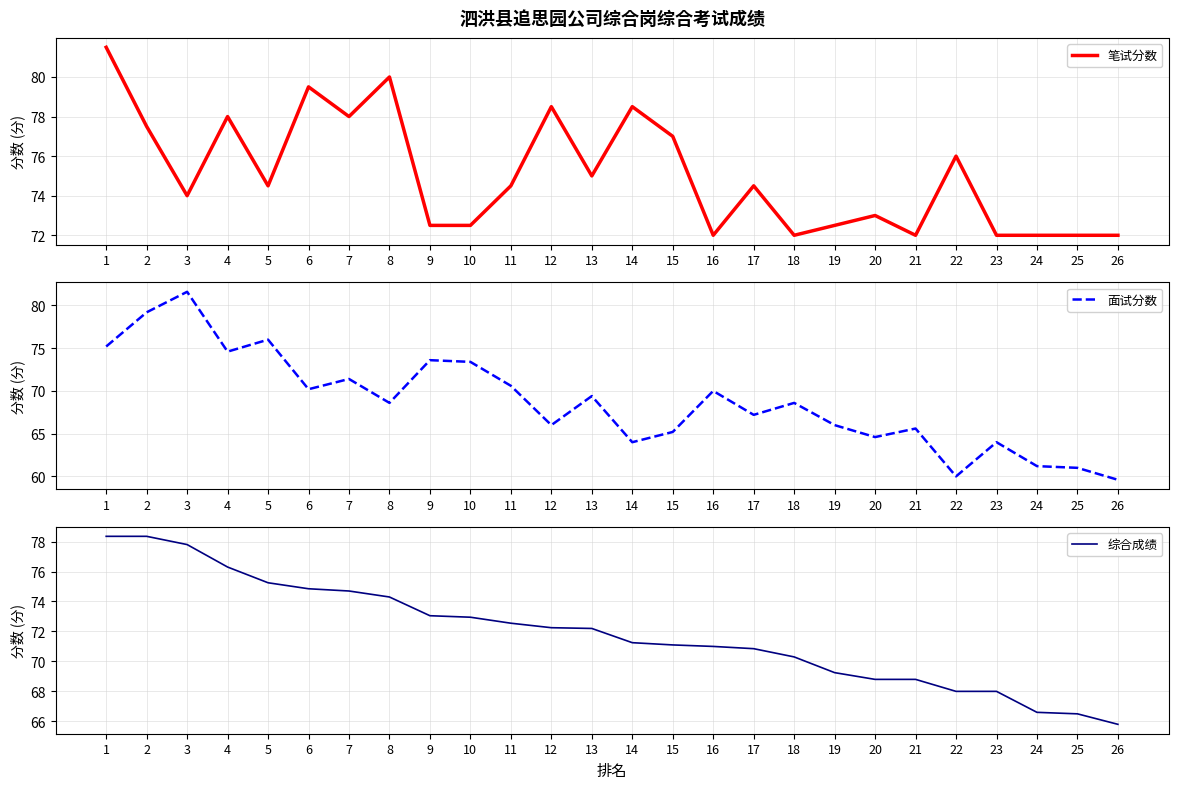

Which series ends up on top after the final intersection of 综合成绩 and 面试分数?

综合成绩